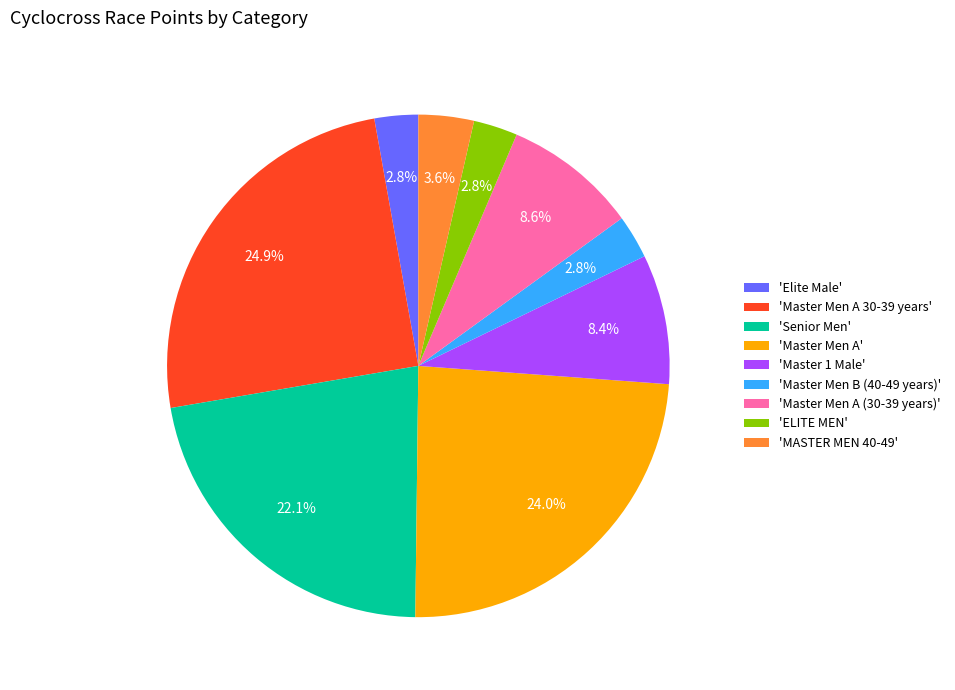

Approximately how many times larger is the value at 'Master Men A (30-39 years)' compared to 'Master Men A'?

0.4